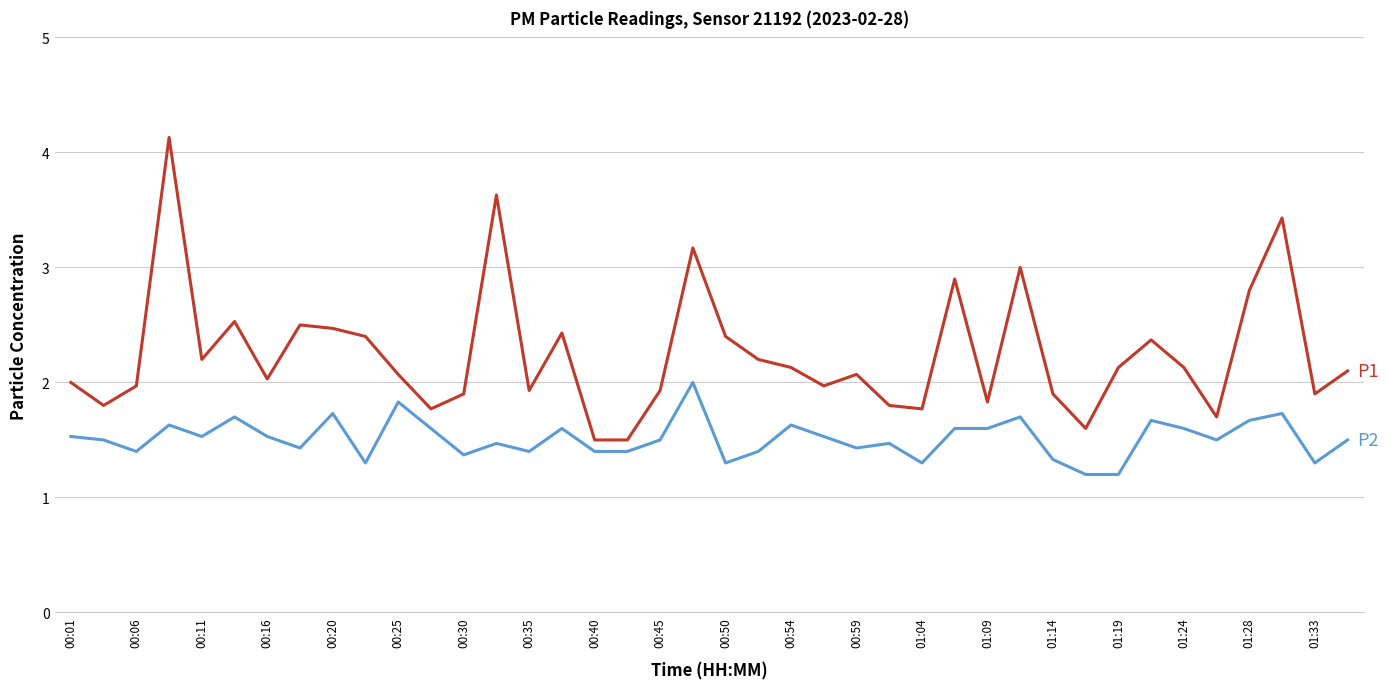

What is the maximum value shown in the chart?

4.1